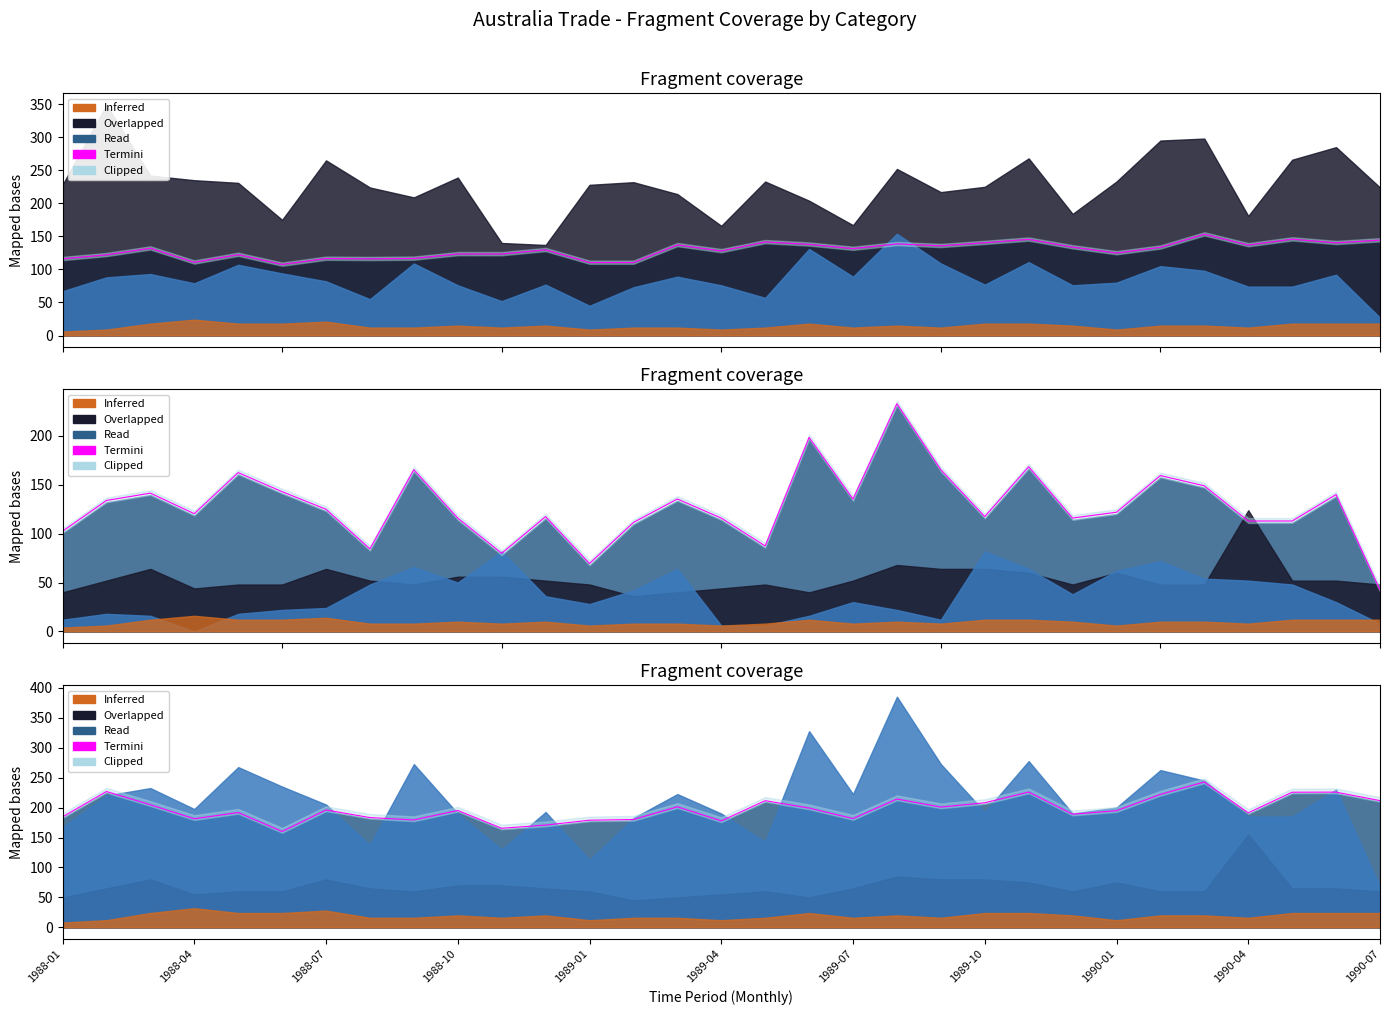

What is the value of the 26th point from the left?

222.0